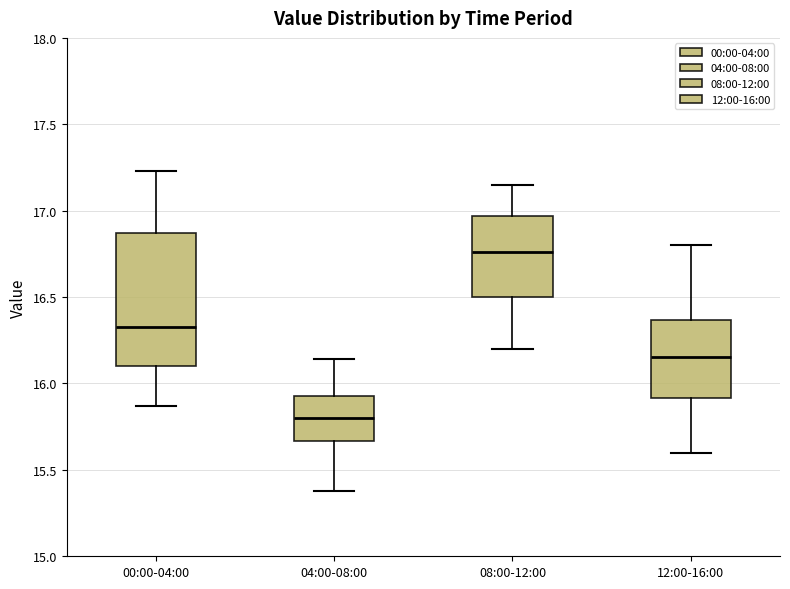

Reading left to right, read every box against the y-axis: the position of its median line, the range the box covers, and the ends of its whiskers. The values are not printed on the chart, so give them approximately, as read against the axis.

00:00-04:00: median 16.35, box 16.10 to 16.85, whiskers 15.85 to 17.25
04:00-08:00: median 15.80, box 15.65 to 15.95, whiskers 15.40 to 16.15
08:00-12:00: median 16.75, box 16.50 to 16.95, whiskers 16.20 to 17.15
12:00-16:00: median 16.15, box 15.90 to 16.35, whiskers 15.60 to 16.80